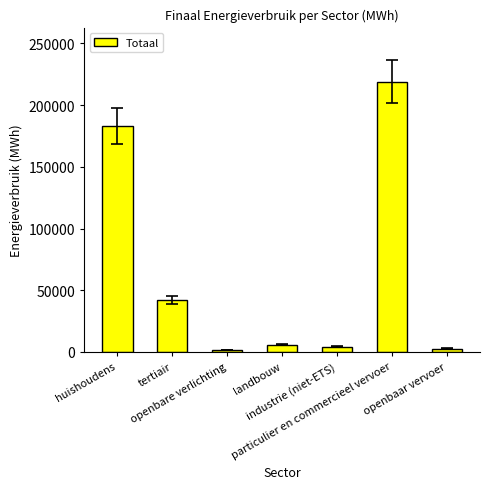

True or false: the data shows 1704.3 at openbare verlichting.

True